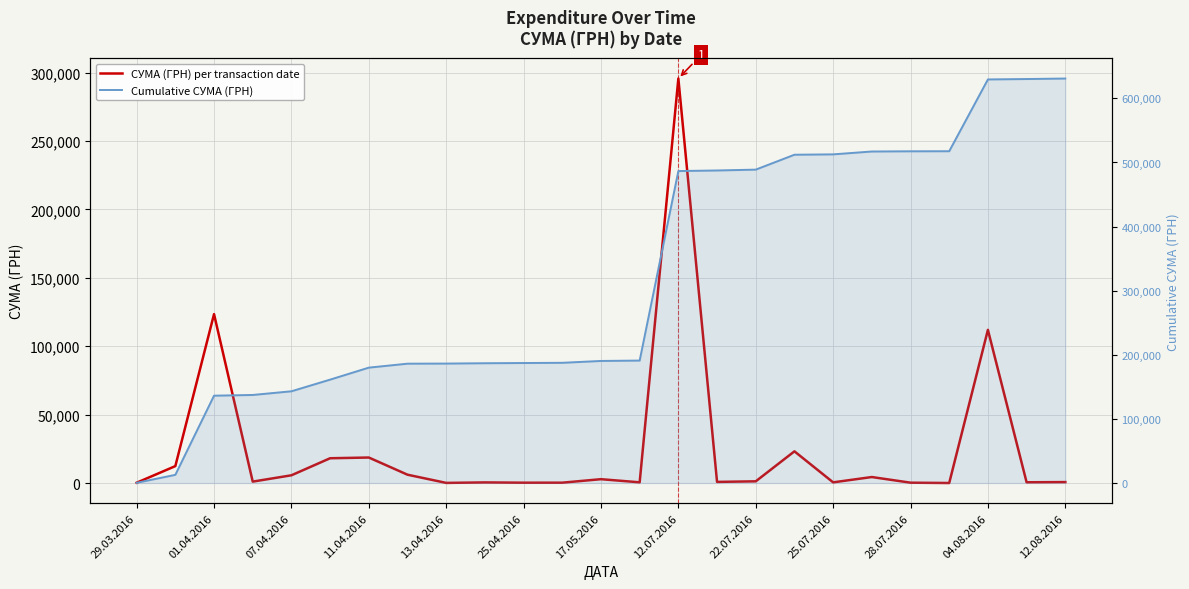

How many lines are shown in the chart?

2